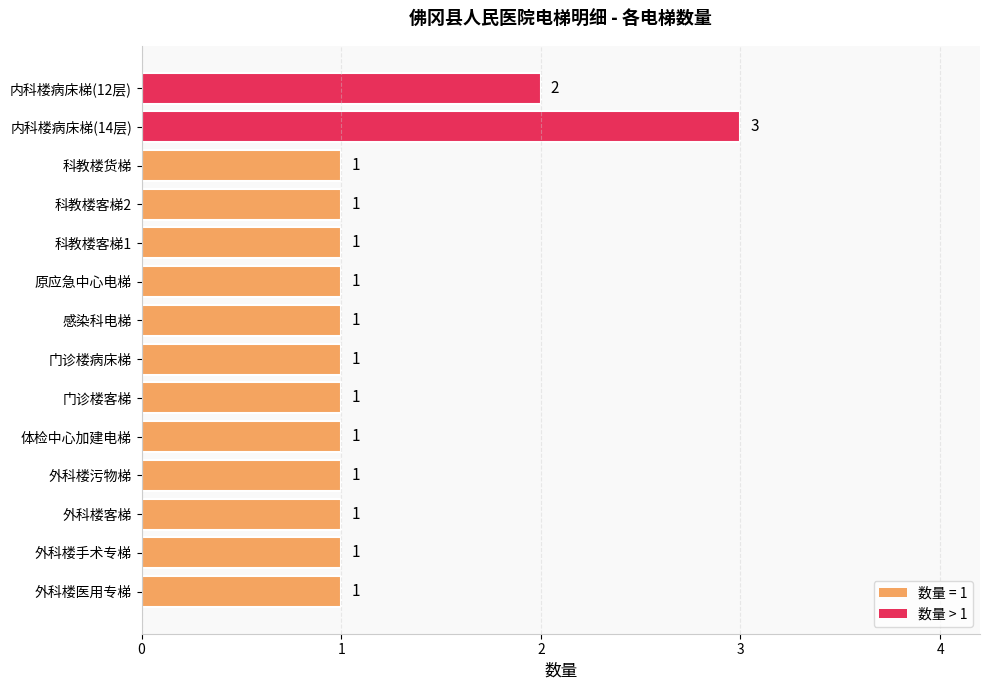

Count the values in the range 1 to 2.

13